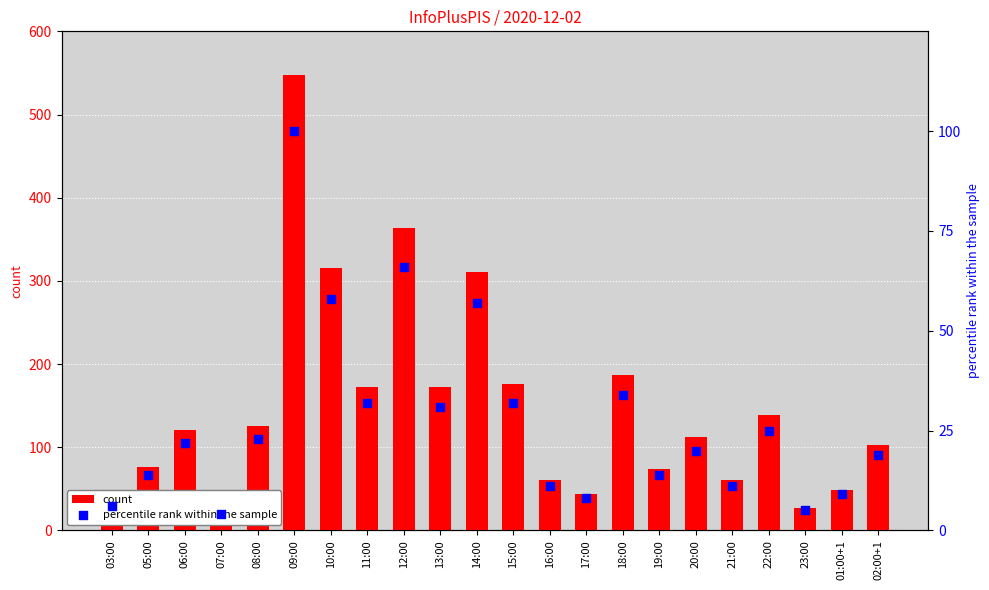

Which series contains the lowest Y value?

percentile rank within the sample